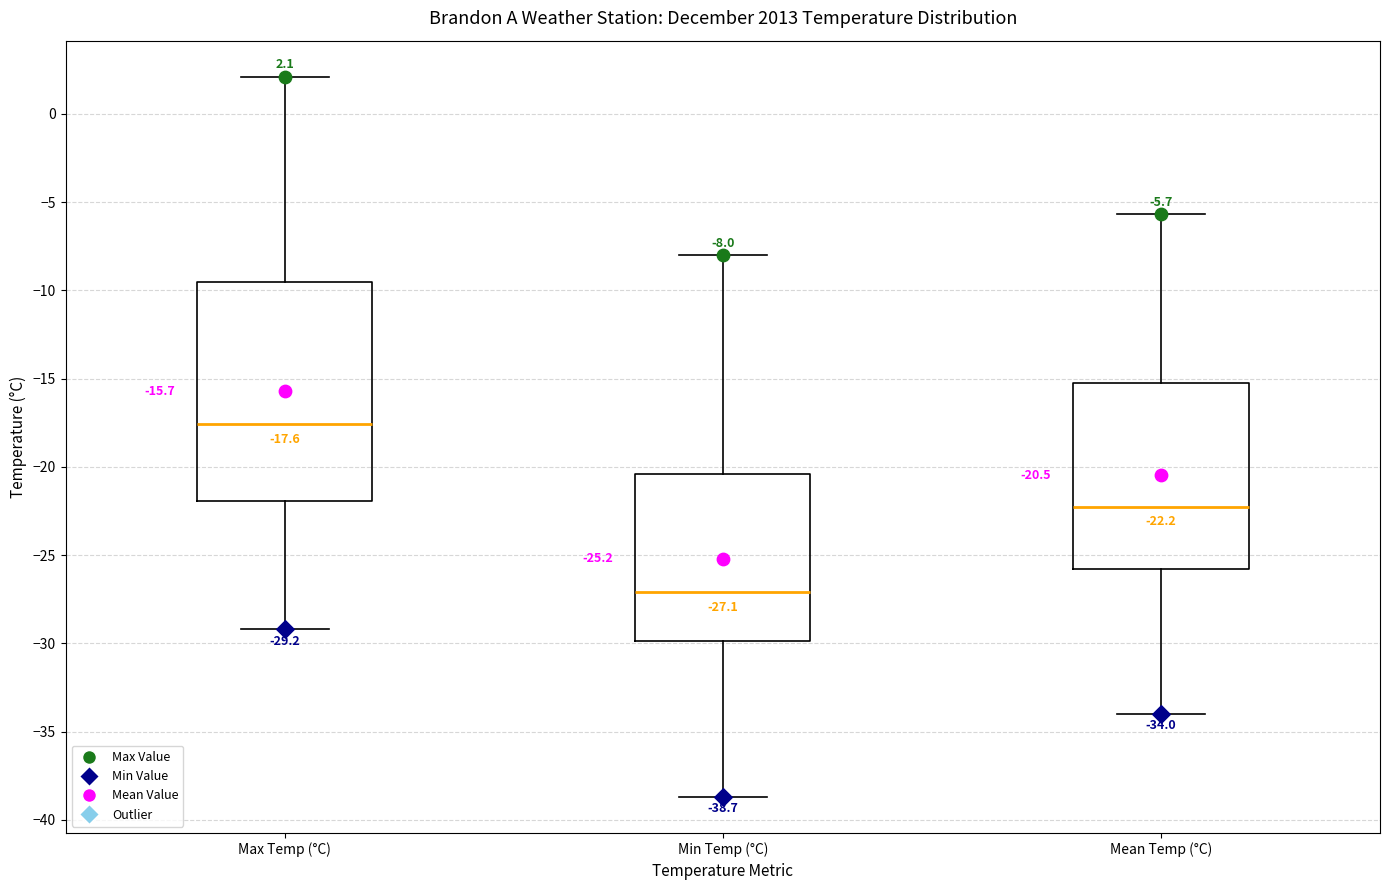

Comparing the boxes themselves (not the whiskers), which one is the tallest?

Max Temp (°C)